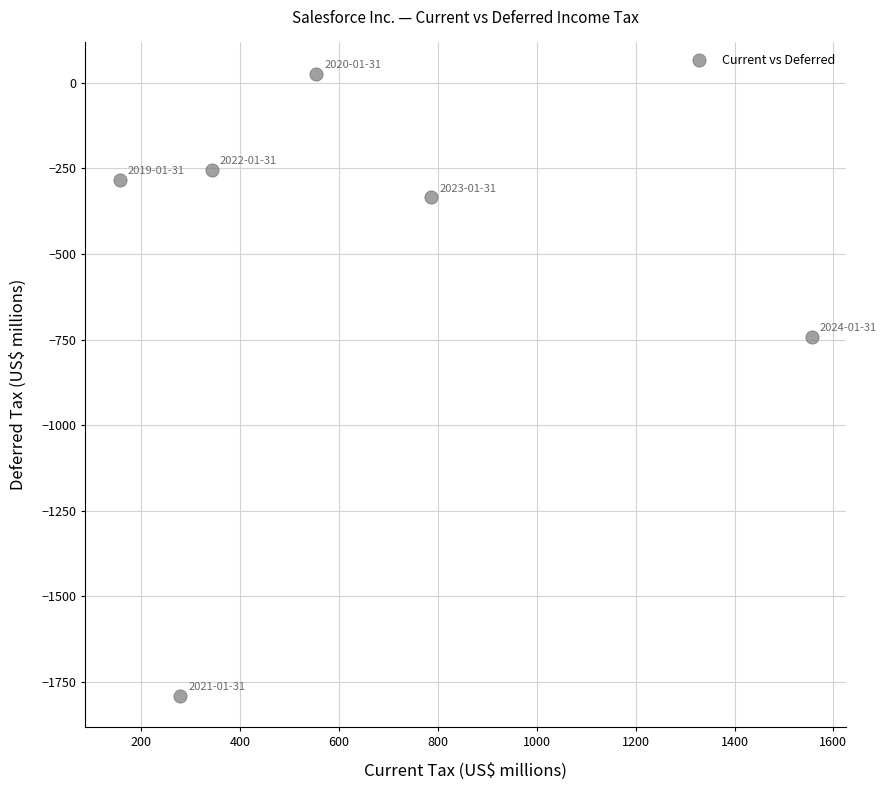

What is the average Y value?

-563